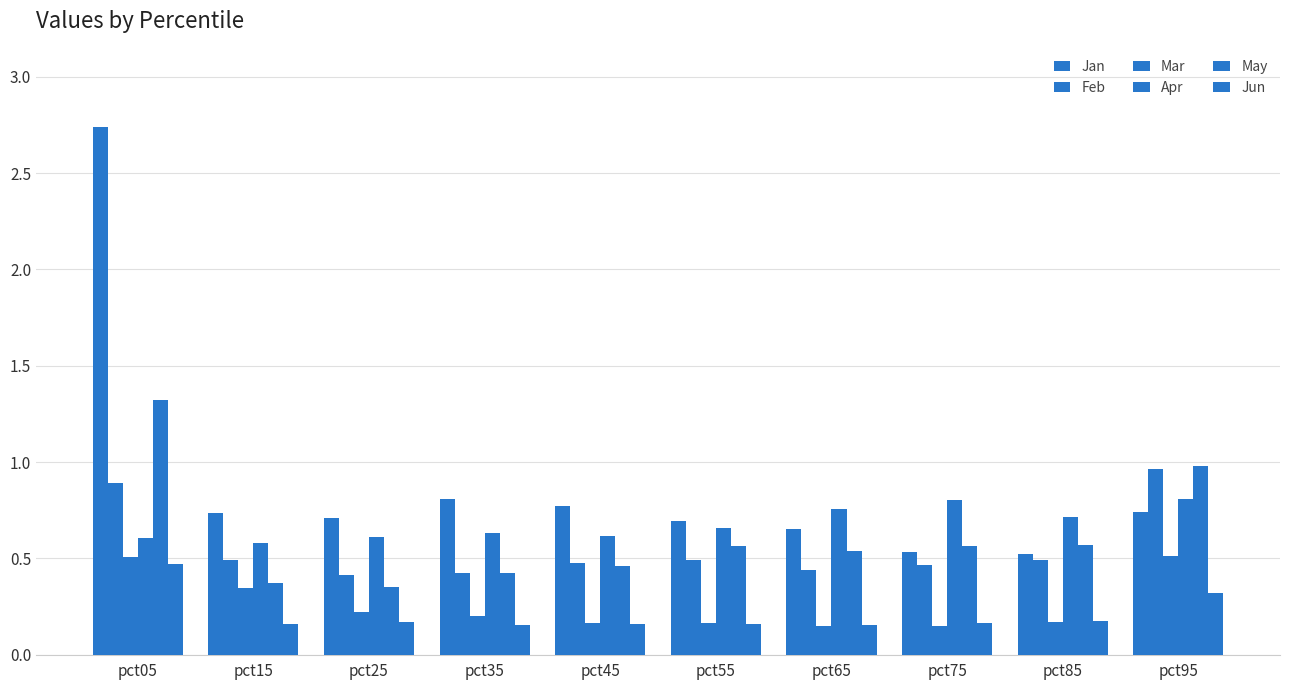

What is the value of the Feb bar at the 2nd from the left?

0.5